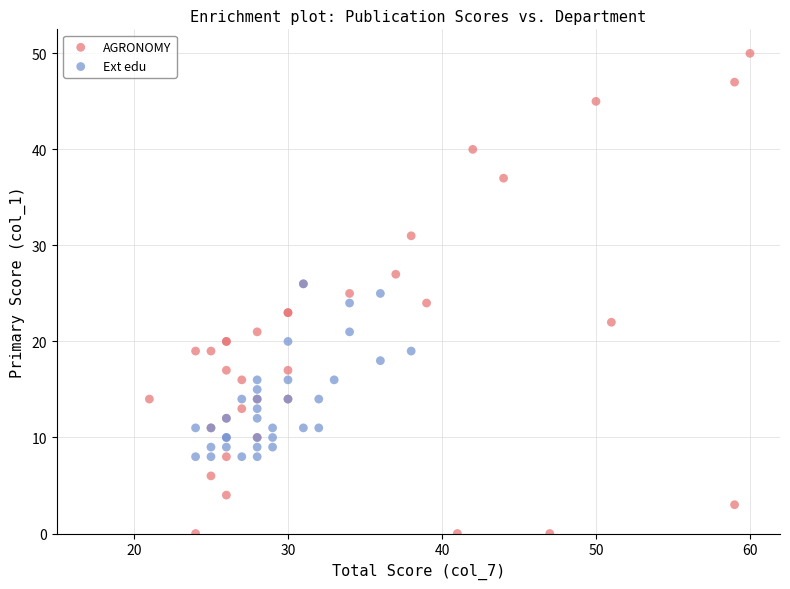

Which series has the largest Y range (max minus min)?

AGRONOMY